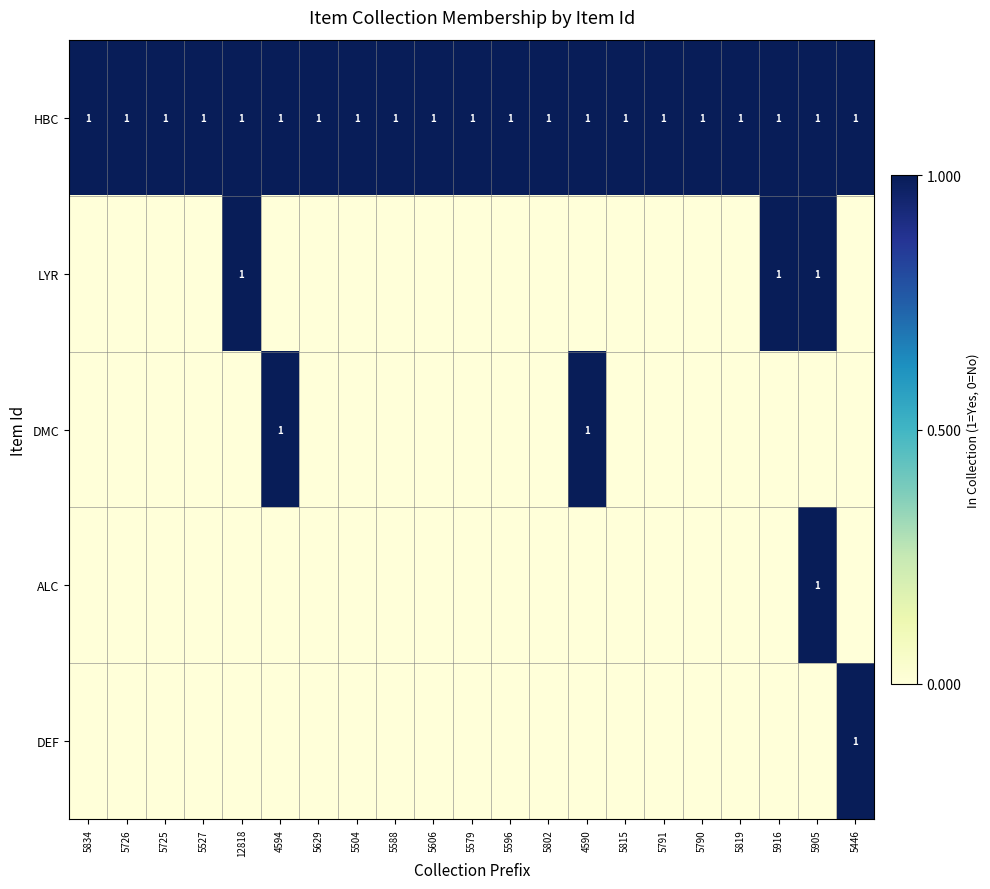

Which has a higher value, 4590 or 5819?

4590